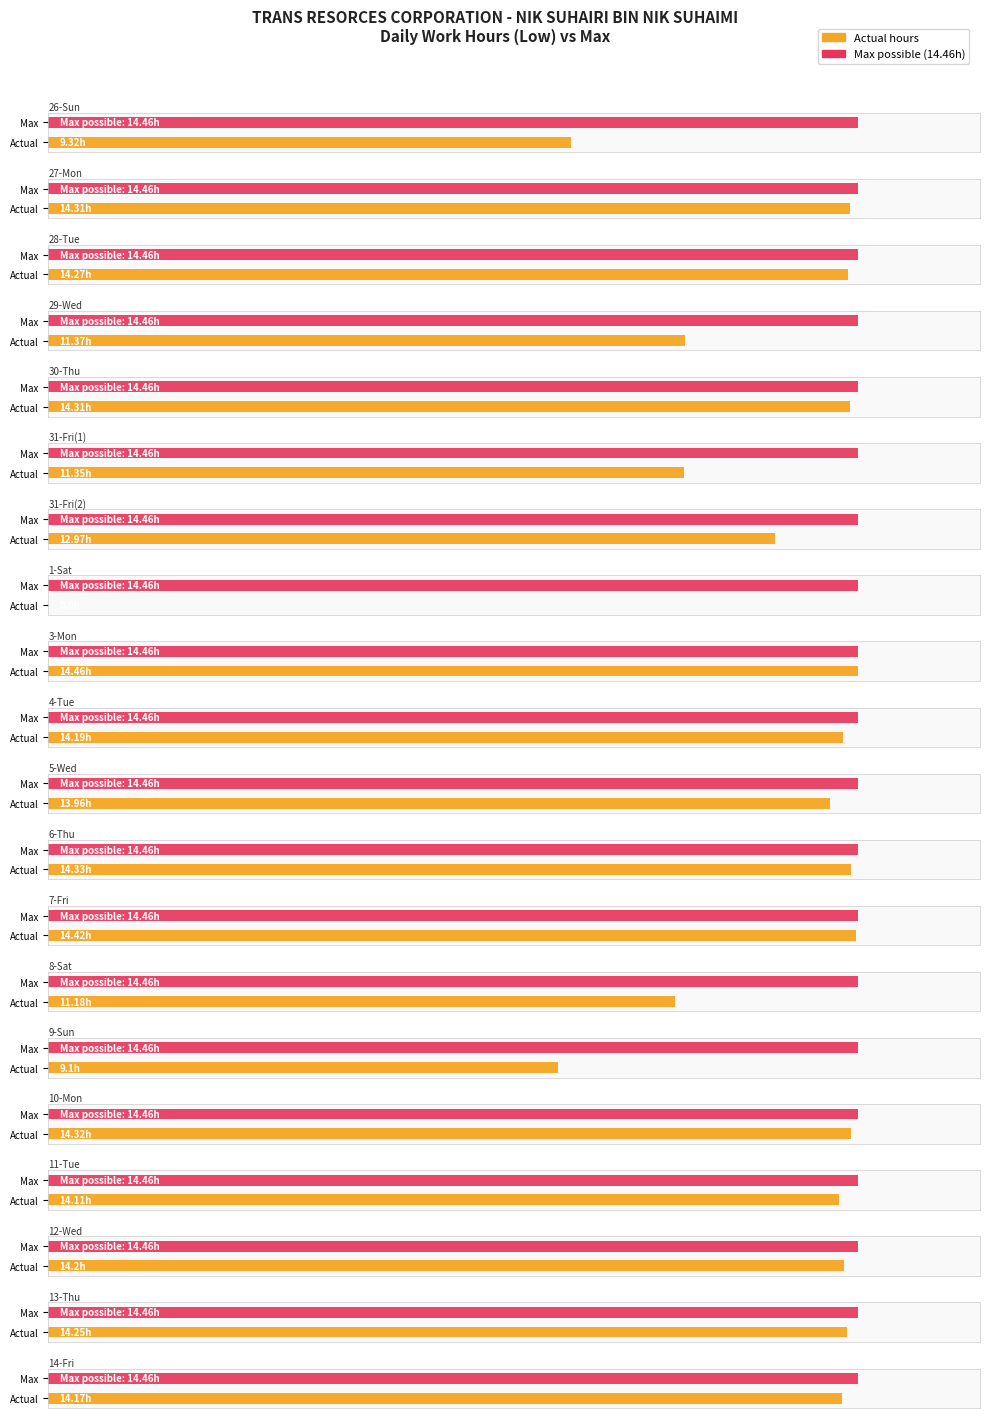

Reading right to left, extract all data points from this chart.

14.2	14.2	14.2	14.1	14.3	9.1	11.2	14.4	14.3	14.0	14.2	14.5	0.0	13.0	11.3	14.3	11.4	14.3	14.3	9.3